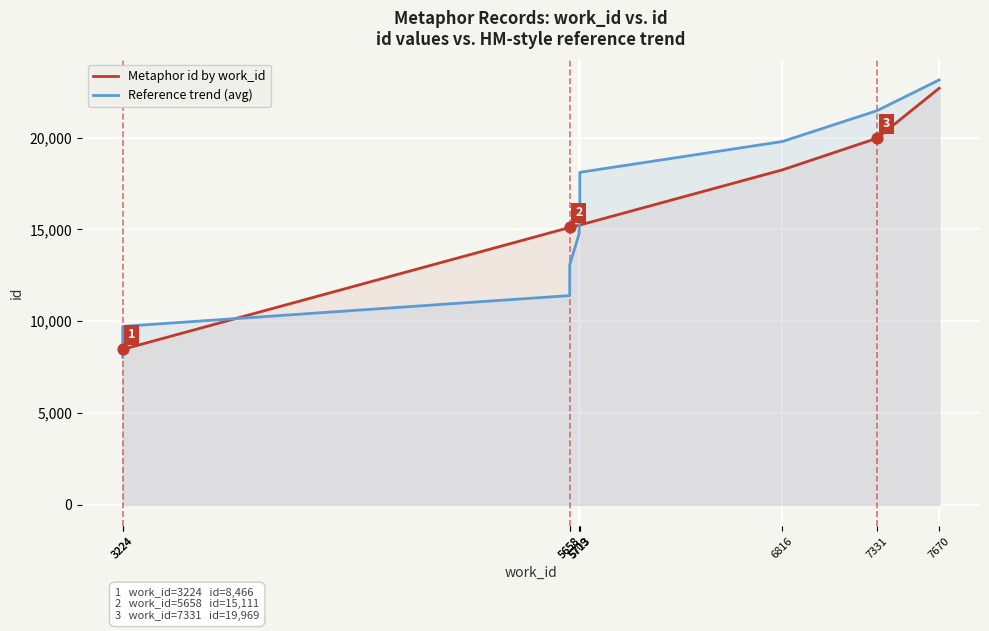

What is the total value across all series at 3224?

16508.7